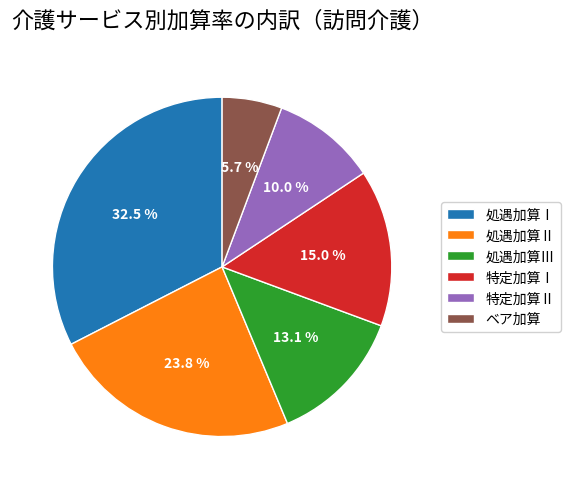

To the nearest percent, what is the difference between the largest and smallest slice percentages?

27%